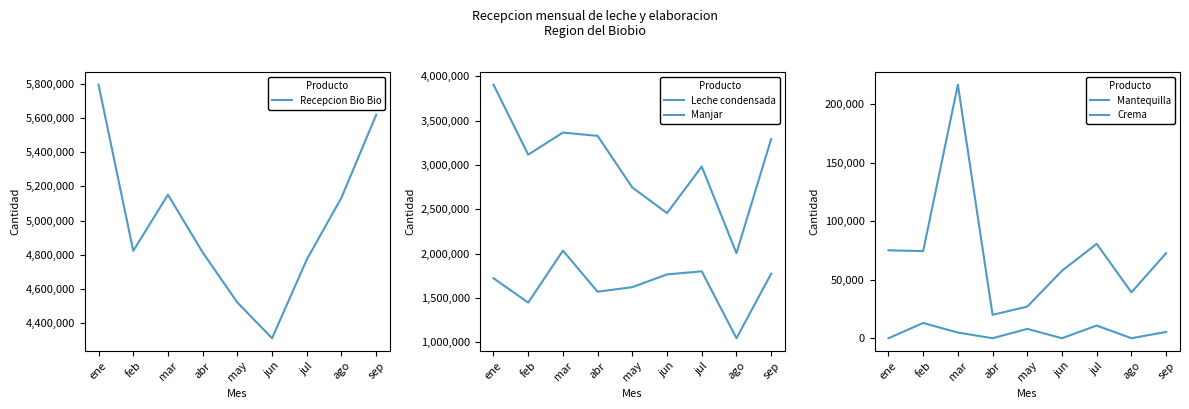

True or false: Recepcion Bio Bio and Manjar cross at least once.

False